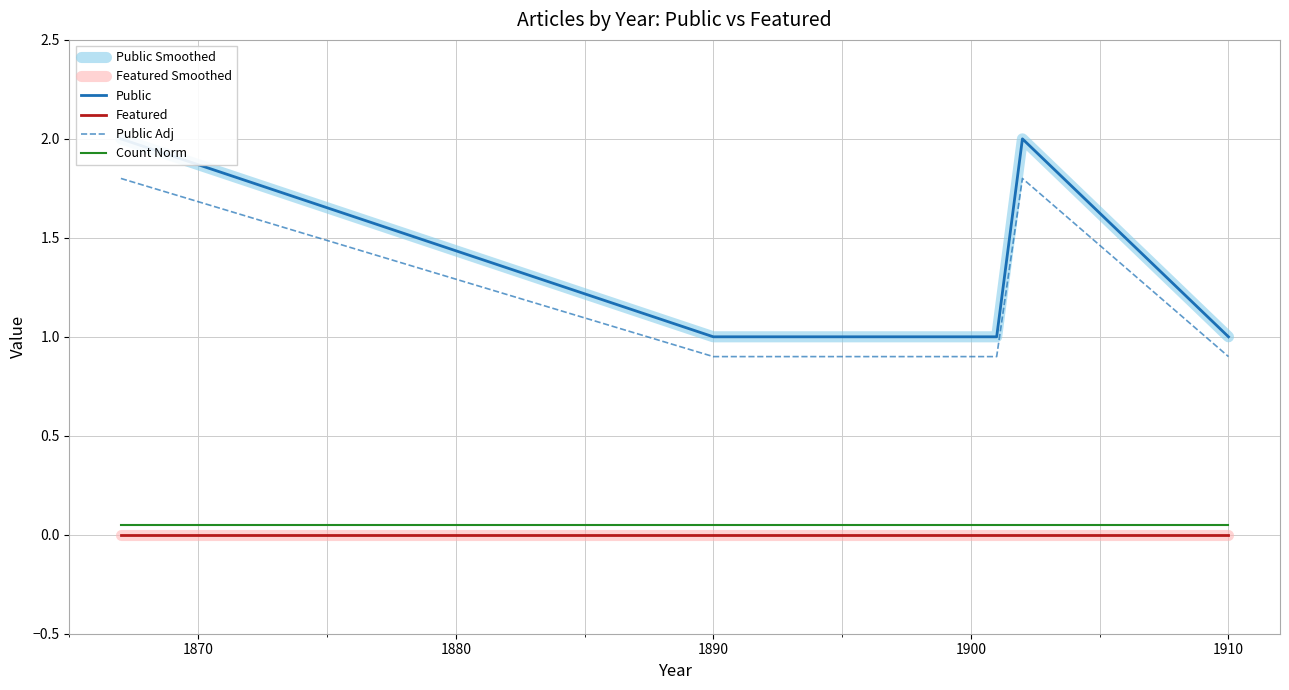

Rank the series by their maximum value, from highest to lowest.

Public Smoothed, Public, Public Adj, Count Norm, Featured Smoothed, Featured